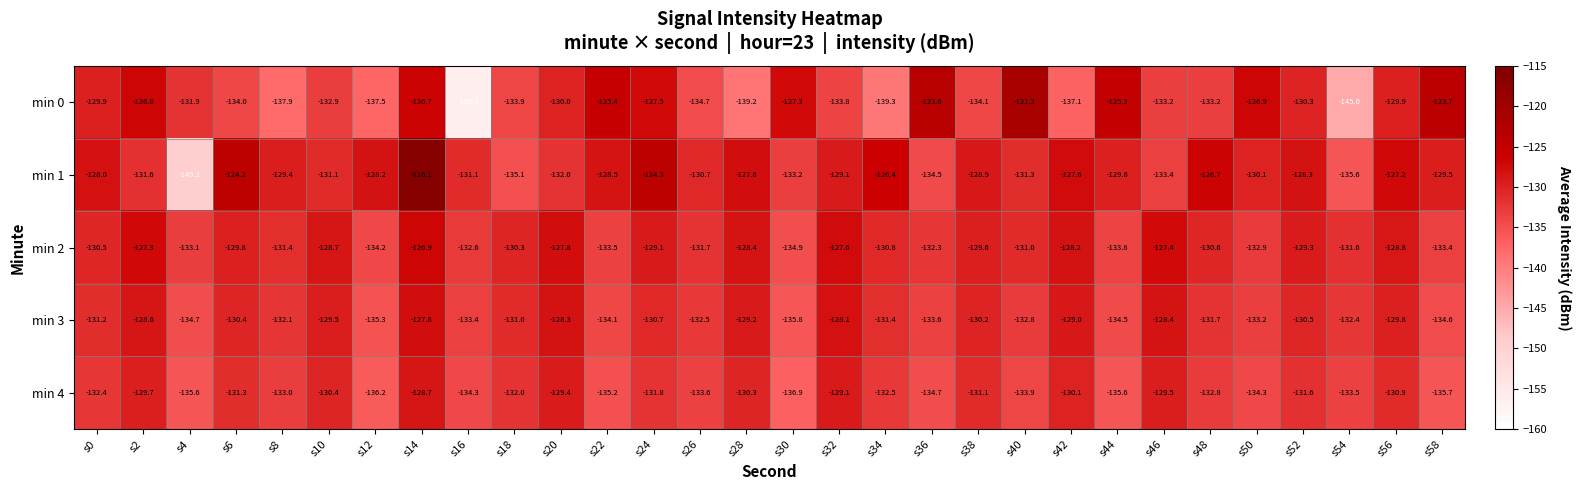

What is the smallest value displayed?

-156.3